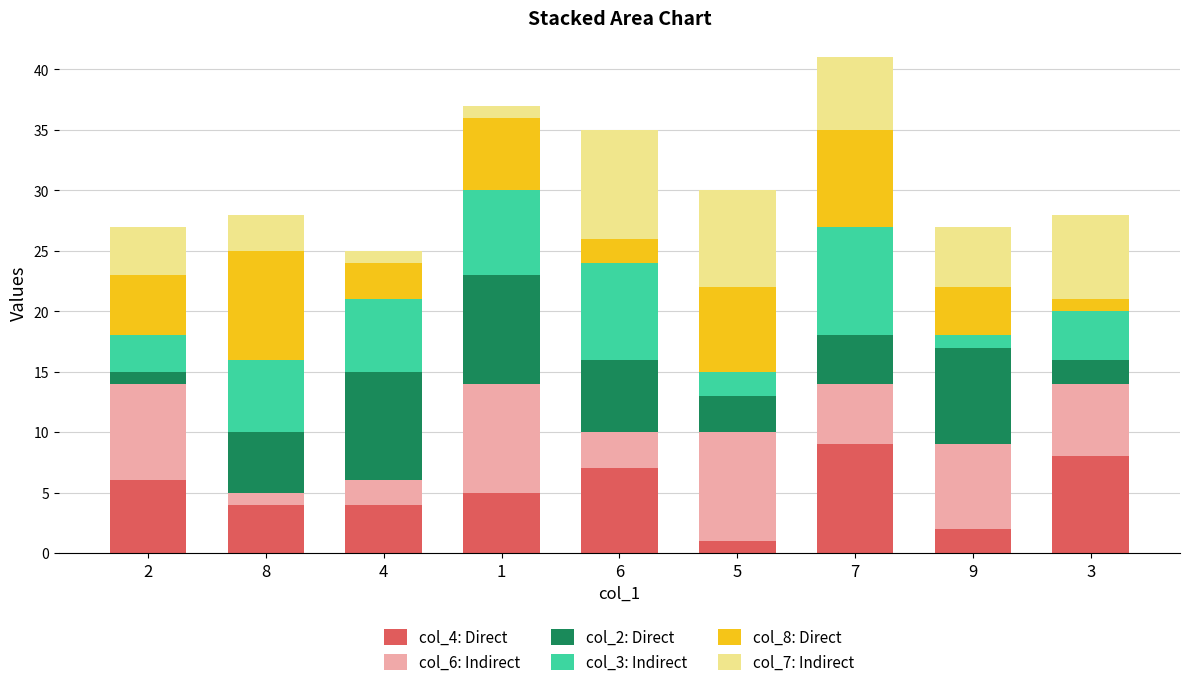

True or false: col_4: Direct has a value of 7 at 6.

True